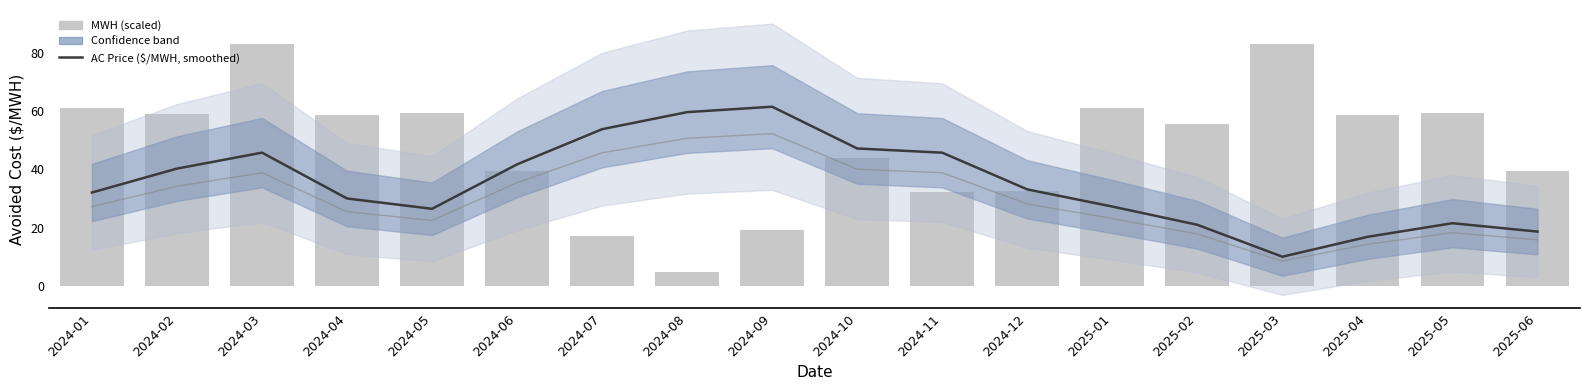

How many data points does each series have?

18